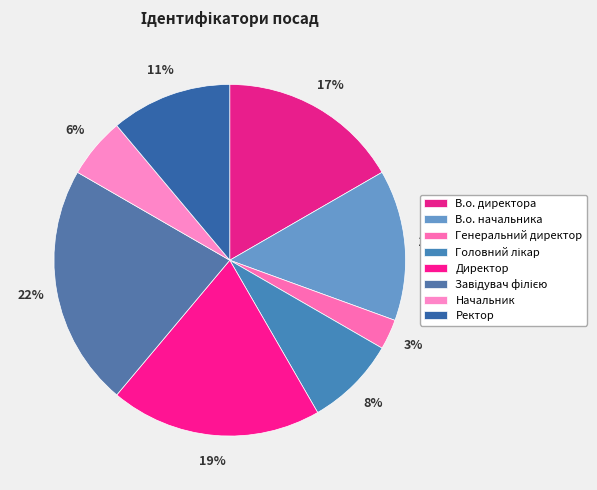

Is the sum of Начальник and Ректор greater than half?

No